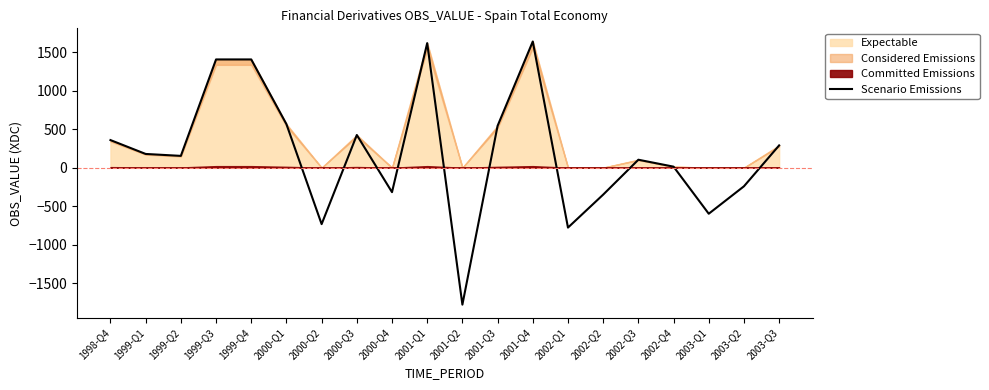

Reading right to left, list all the values displayed in this chart.

289	-242	-598	13	103	-350	-778	1638	543	-1778	1617	-318	424	-733	565	1405	1405	153	178	358